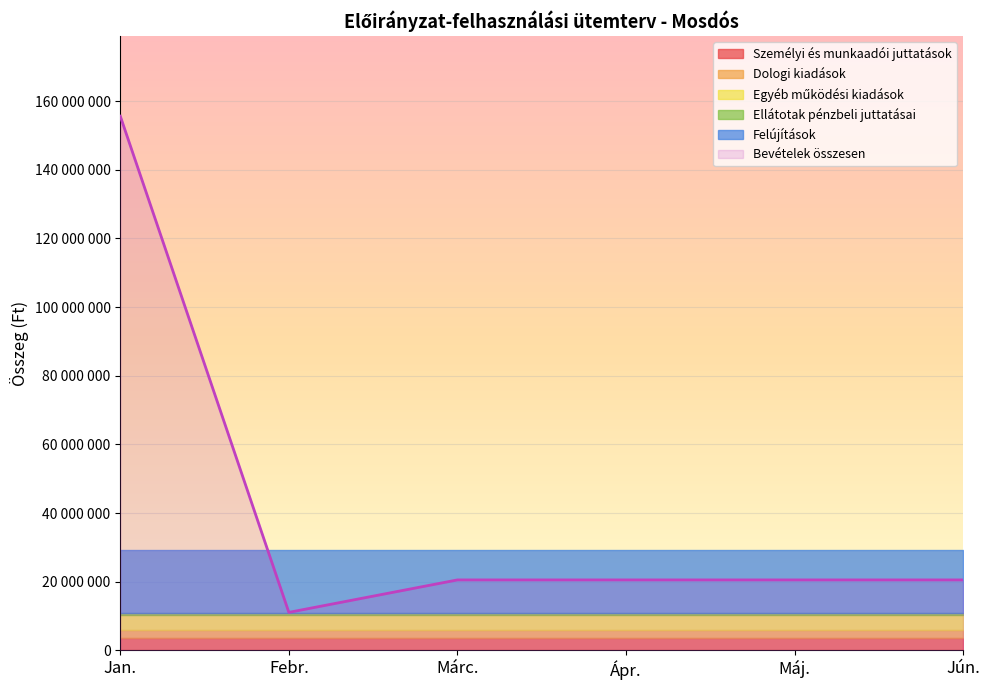

True or false: Ellátotak pénzbeli juttatásai and Felújítások intersect in this chart.

False